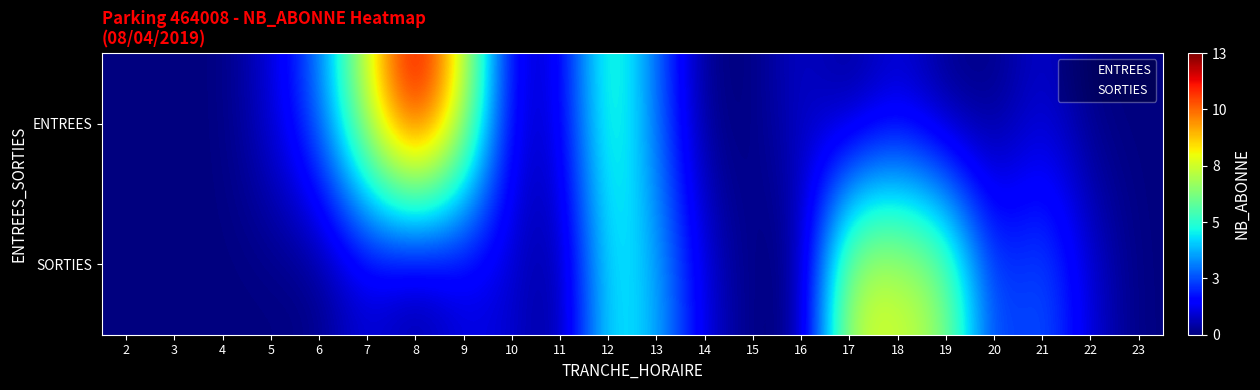

Count the number of categories in the chart.

22